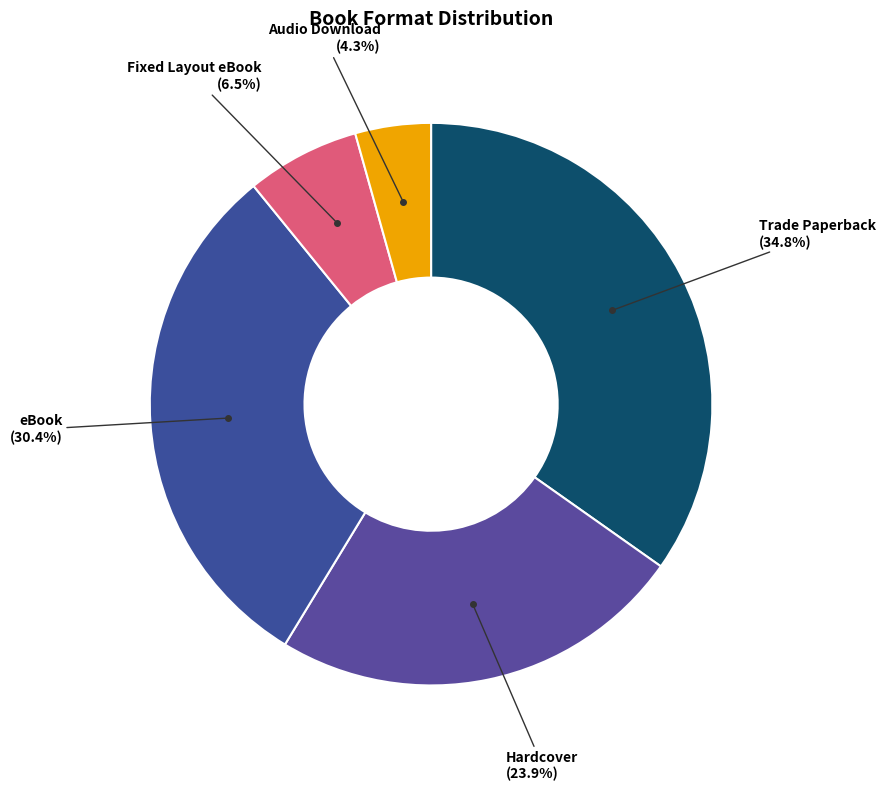

Is there a majority slice in this chart?

No